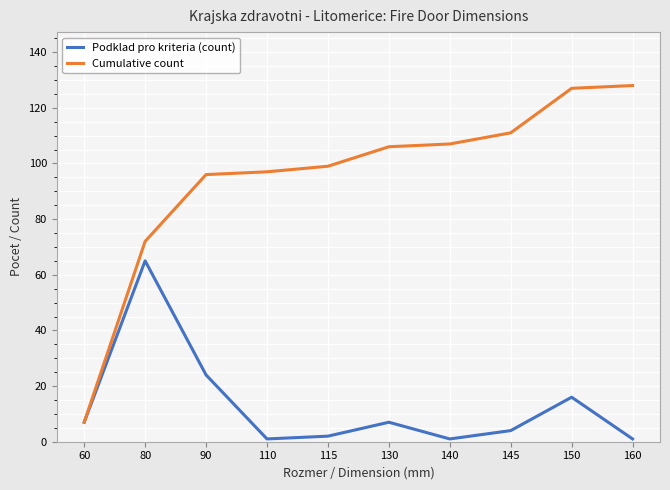

Rank the series by their average value, from lowest to highest.

Podklad pro kriteria (count), Cumulative count